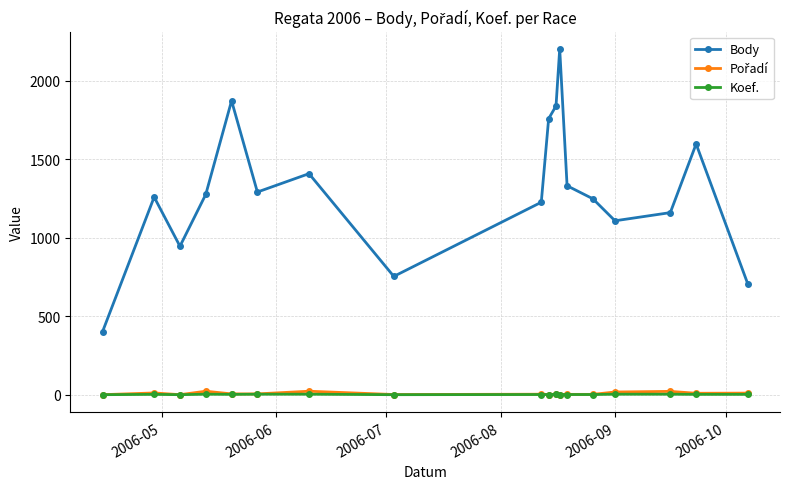

What is the smallest value displayed?

1